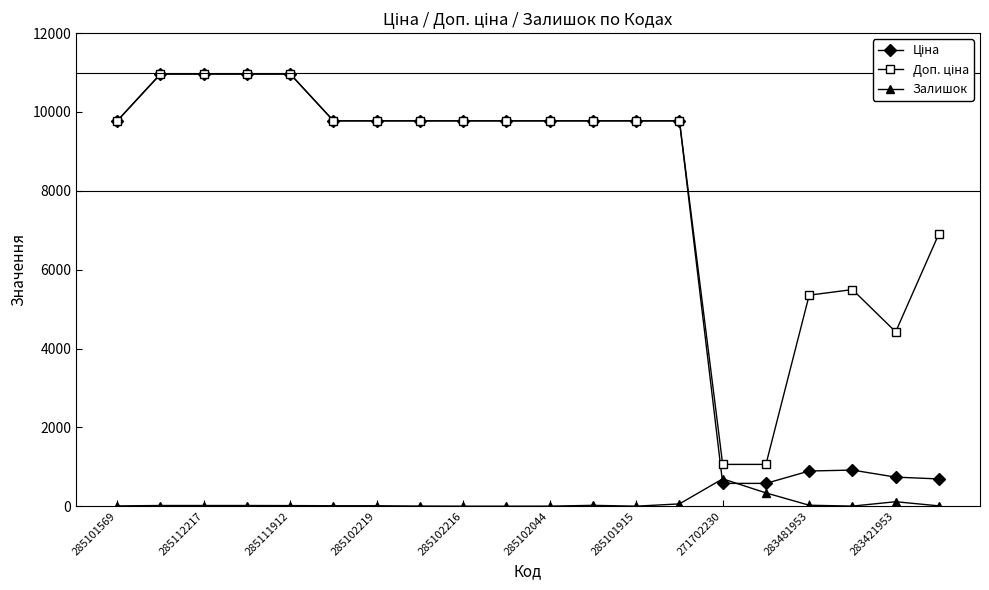

At how many categories does at least one series exceed 3506?

18